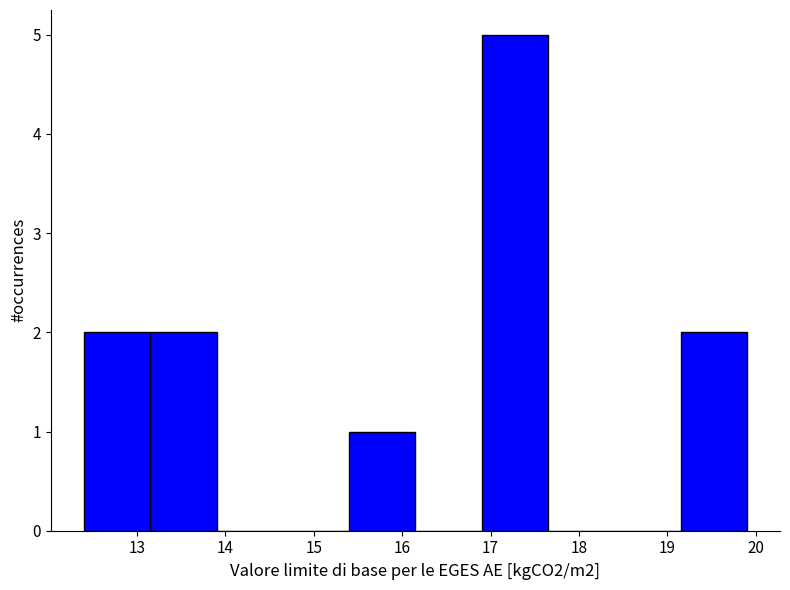

Reading left to right, list every bar in this chart as the range it spans on the x-axis followed by its height. Neither the bar edges nor the heights are printed on the chart, so give them approximately, as read against the axes.

12.40 to 13.15: 2
13.15 to 13.90: 2
13.90 to 14.65: 0
14.65 to 15.40: 0
15.40 to 16.15: 1
16.15 to 16.90: 0
16.90 to 17.65: 5
17.65 to 18.40: 0
18.40 to 19.15: 0
19.15 to 19.90: 2